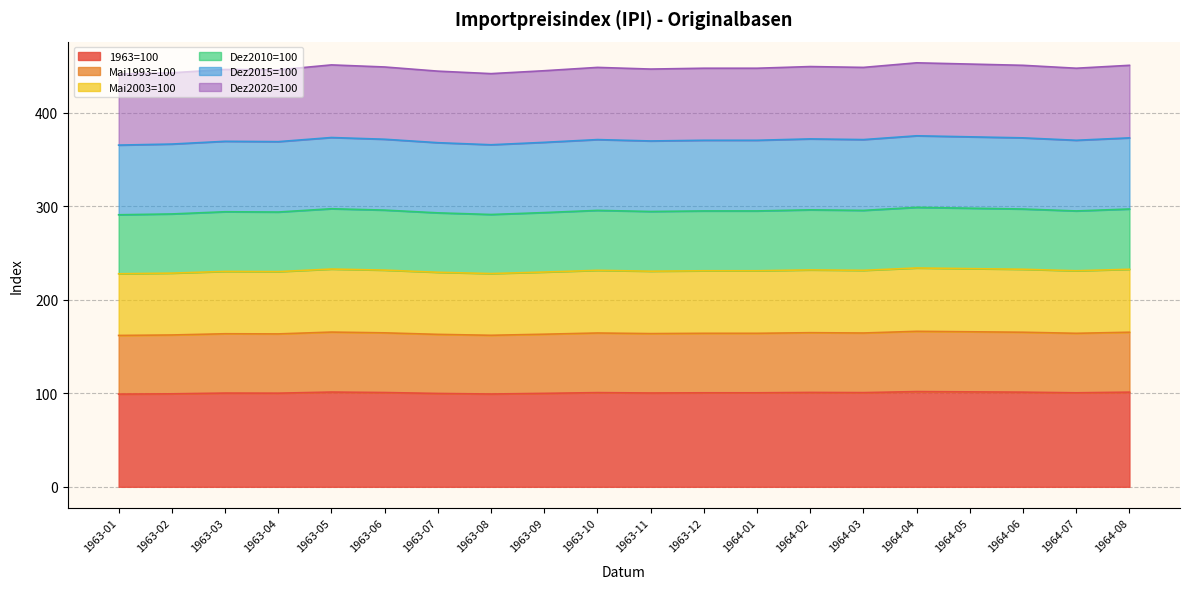

How many data points does each series have?

20